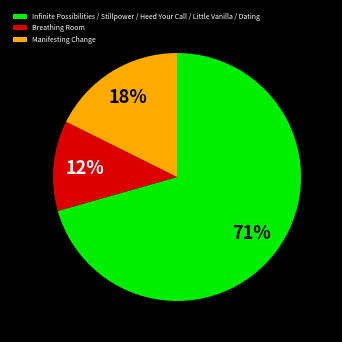

What is the largest slice in the pie chart?

Infinite Possibilities / Stillpower / Heed Your Call / Little Vanilla / Dating